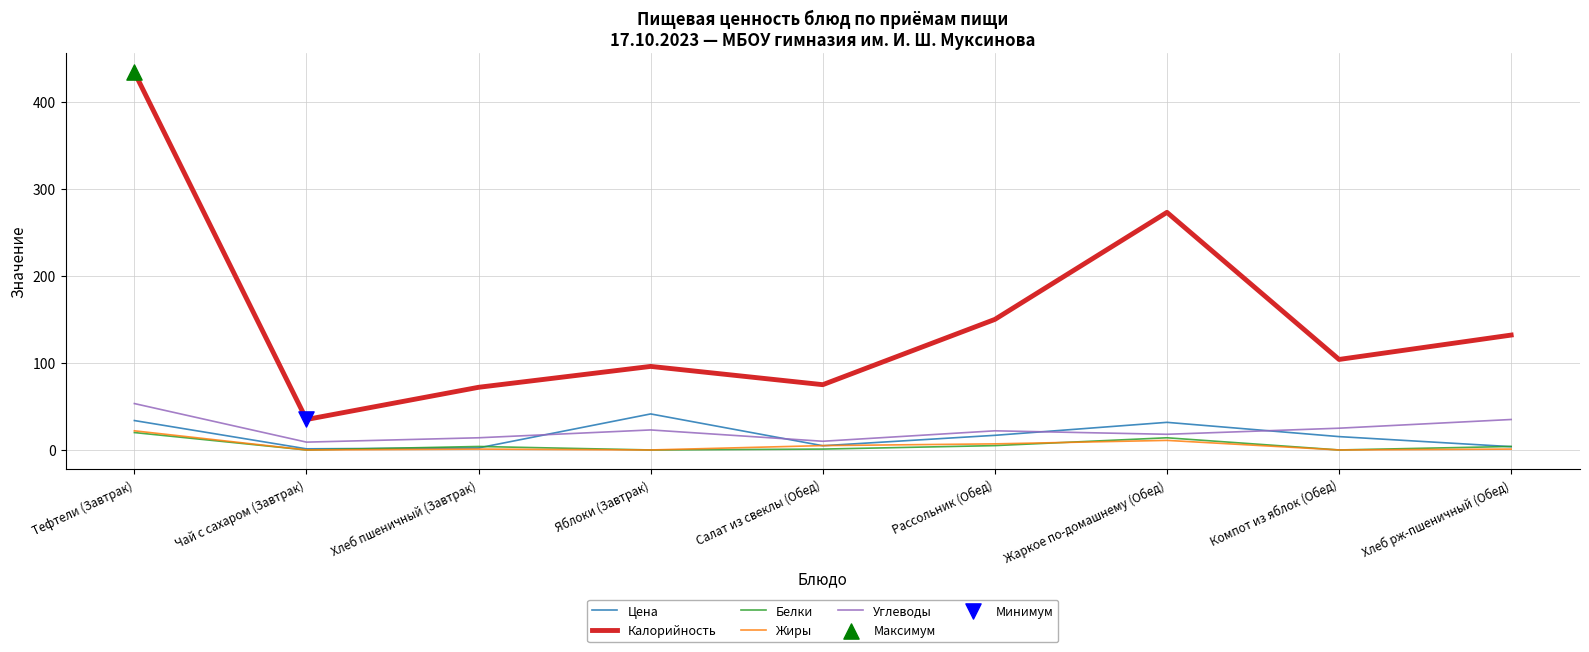

Which series has the largest total across all categories?

Калорийность